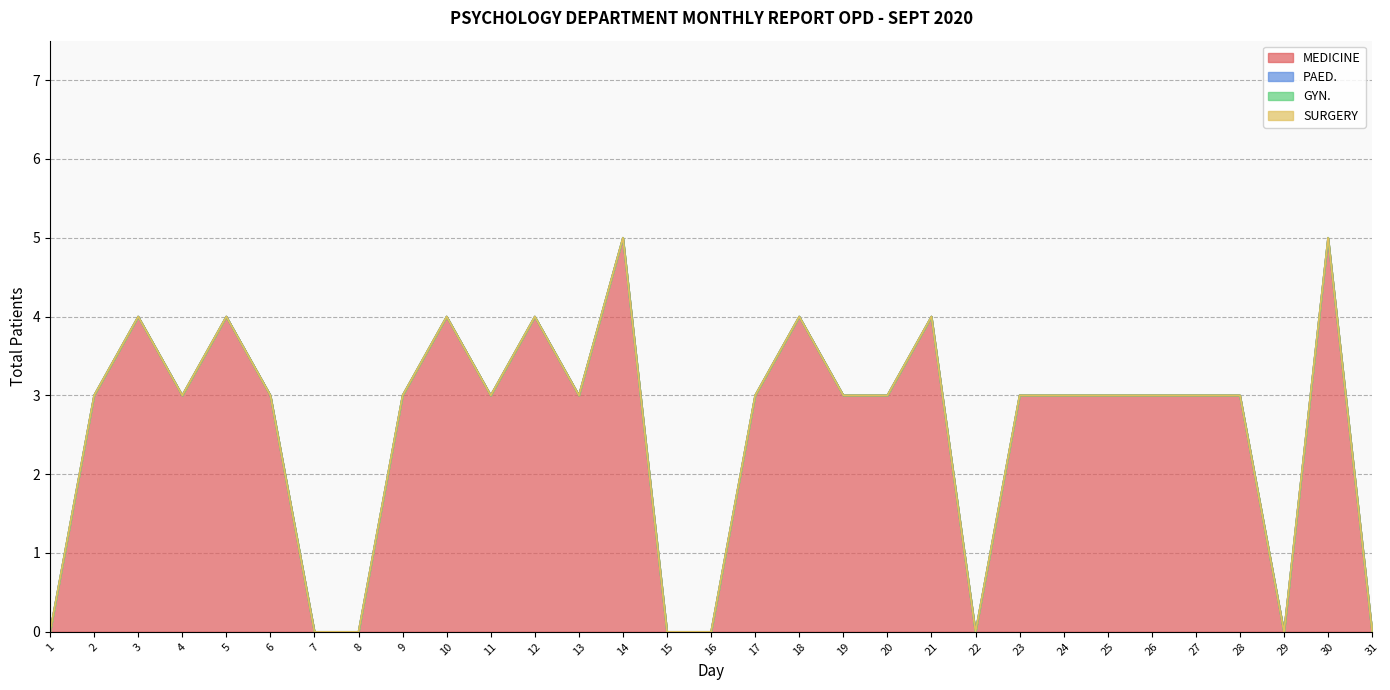

True or false: SURGERY has a value of 0 at 14.

True